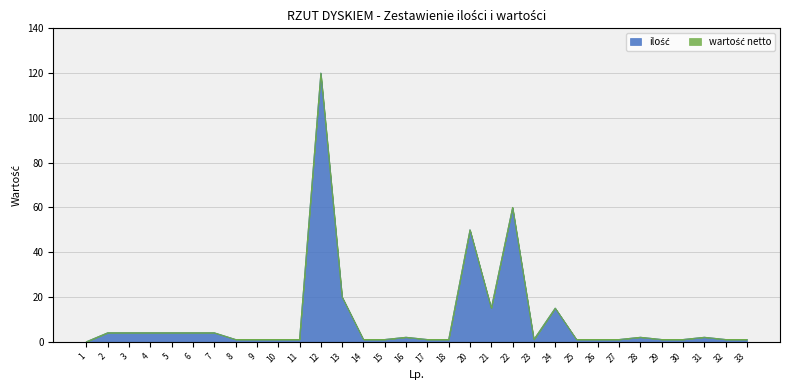

The value at 31 is 2. True or false?

True